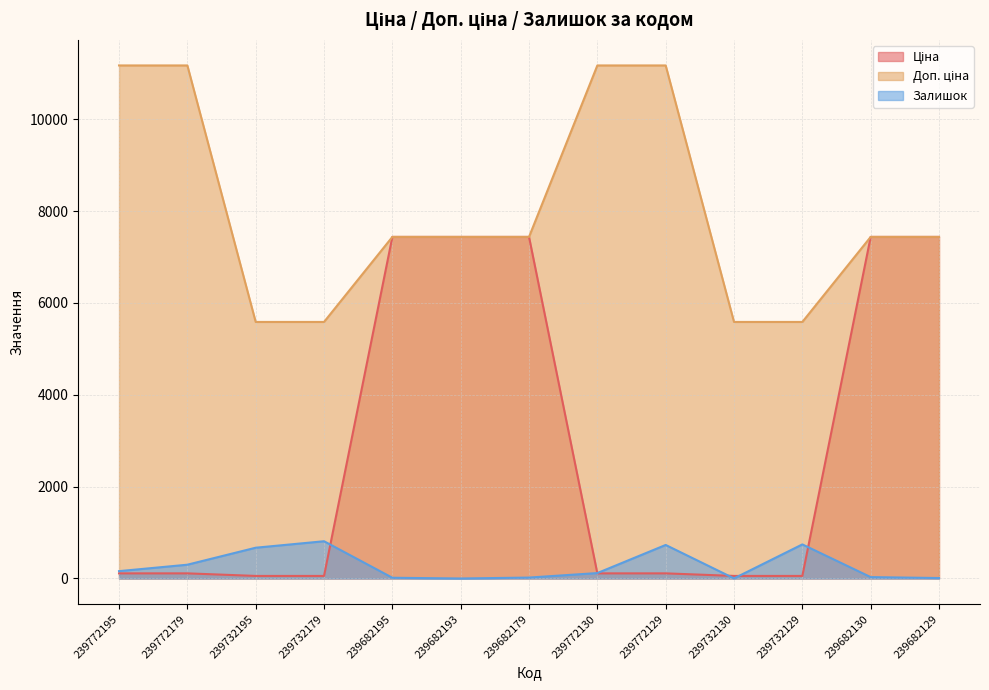

Which series ends up on top after the final intersection of Ціна and Залишок?

Ціна